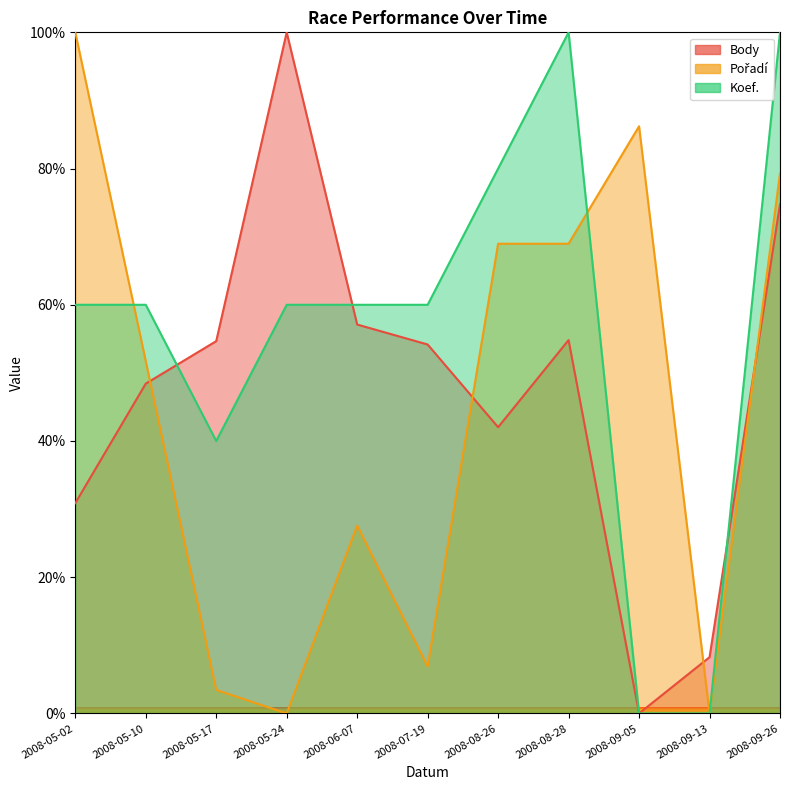

How many distinct data groups are displayed?

3